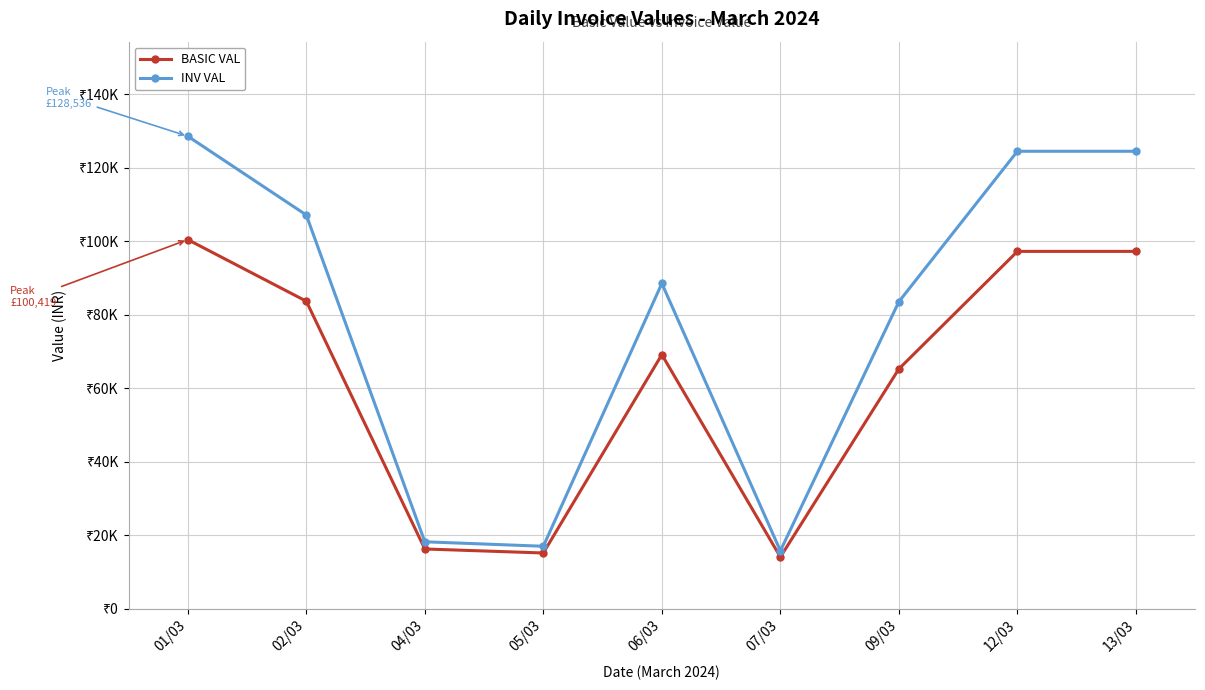

Is it true that INV VAL equals 28014.9 at 07/03?

False